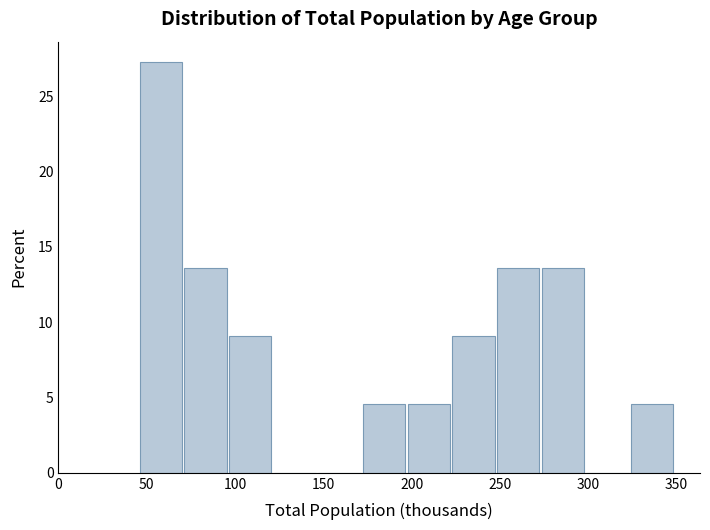

Reading left to right, transcribe this chart: for each bar, give the range it covers on the x-axis and its height. Neither the bar edges nor the heights are printed on the chart, so give them approximately, as read against the axes.

45 to 70: 27.5
70 to 95: 13.5
95 to 120: 9.0
120 to 145: 0
145 to 170: 0
170 to 200: 4.5
200 to 225: 4.5
225 to 250: 9.0
250 to 275: 13.5
275 to 300: 13.5
300 to 325: 0
325 to 350: 4.5